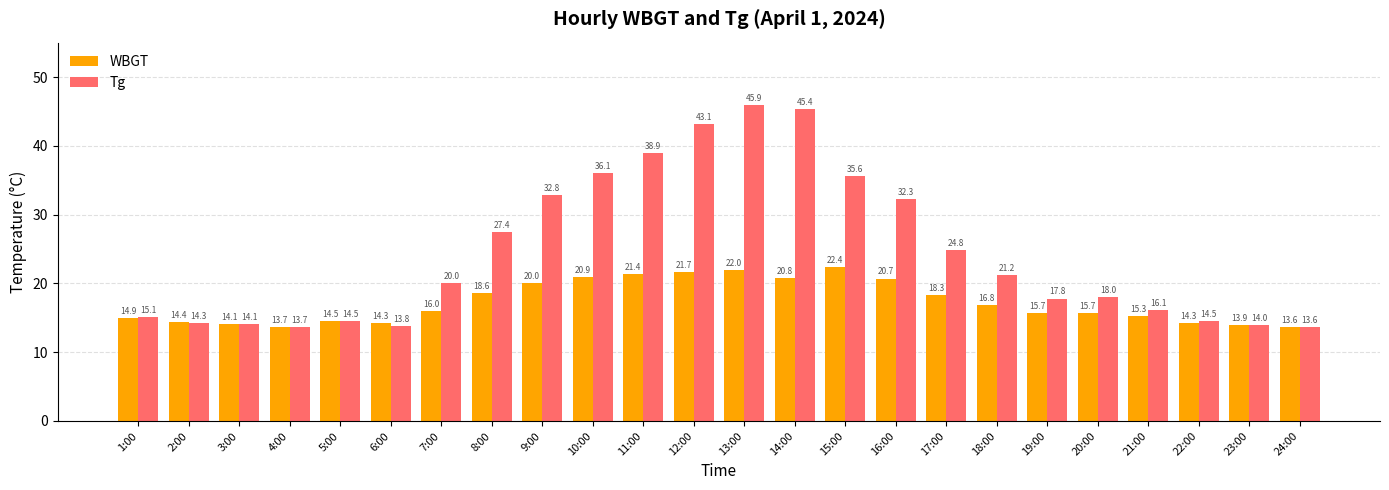

At 15:00, list the series in order from smallest to largest.

WBGT, Tg